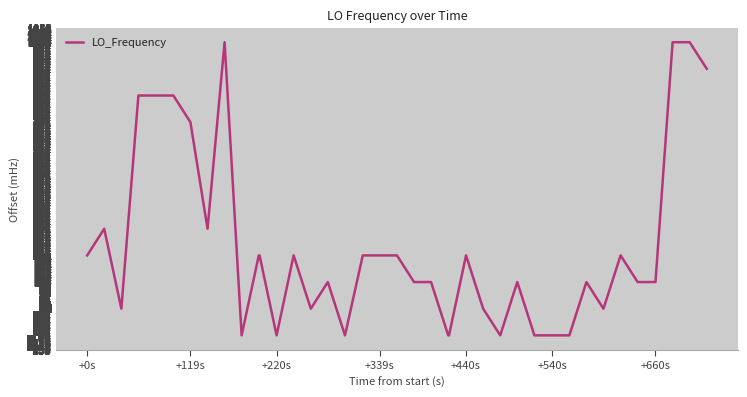

What is the greatest value displayed?

1000.0